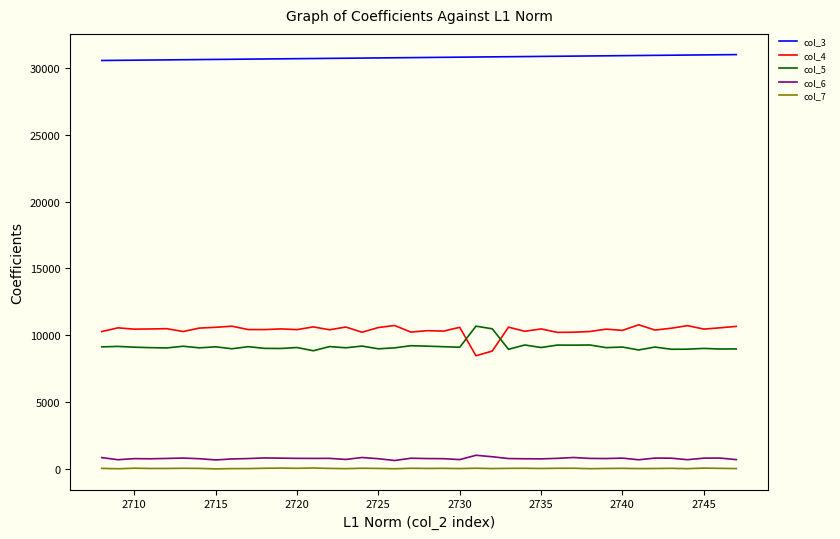

Which series has the largest total across all categories?

col_3